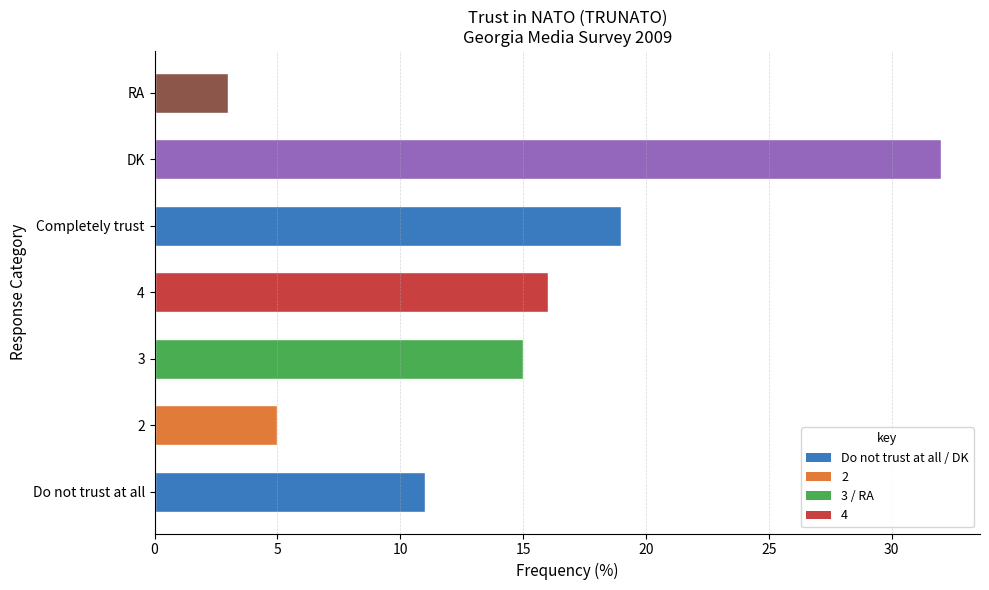

Which has a higher value, RA or Do not trust at all?

Do not trust at all